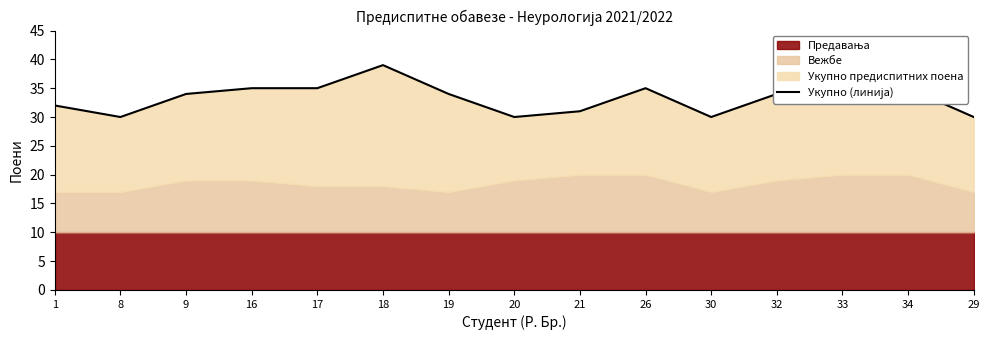

The chart shows a value of 51 at 33. True or false?

False